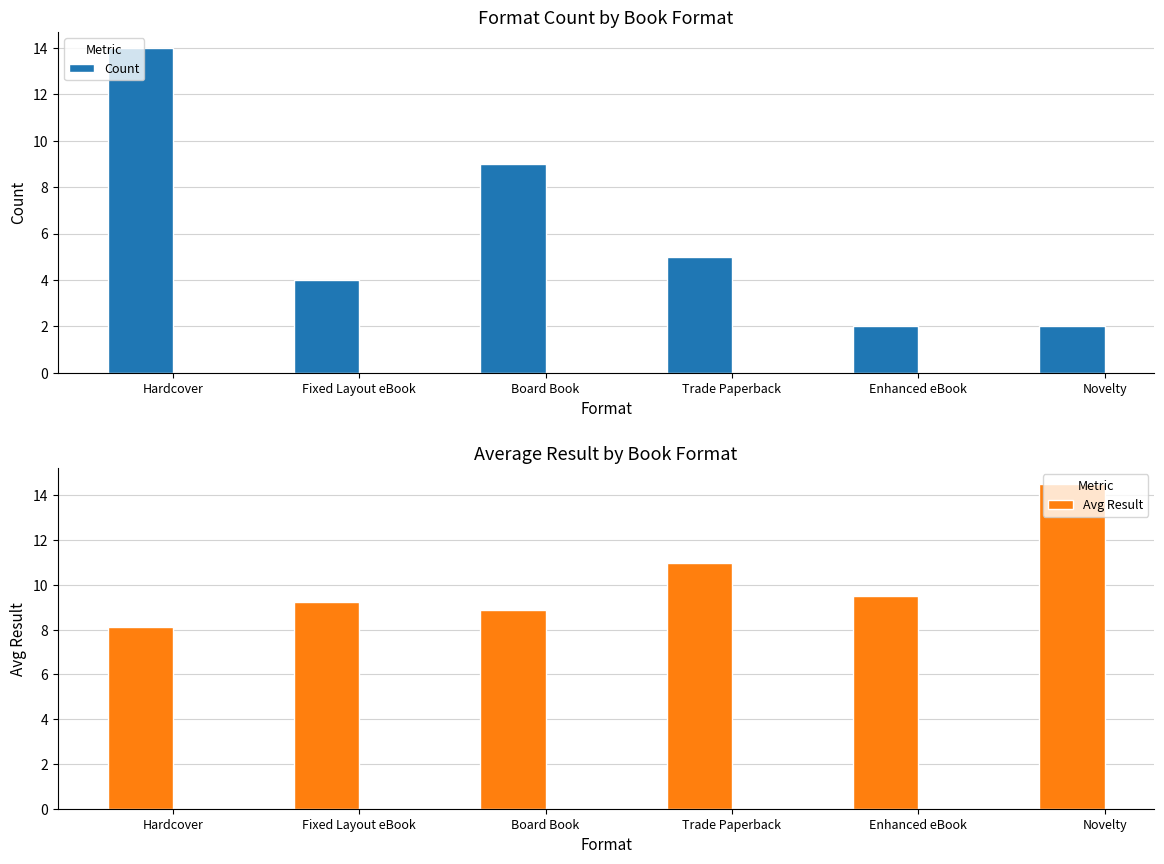

Reading right to left, transcribe all the data shown in this chart.

Count: 2.0	2.0	5.0	9.0	4.0	14.0
Avg Result: 14.5	9.5	11.0	8.9	9.2	8.1